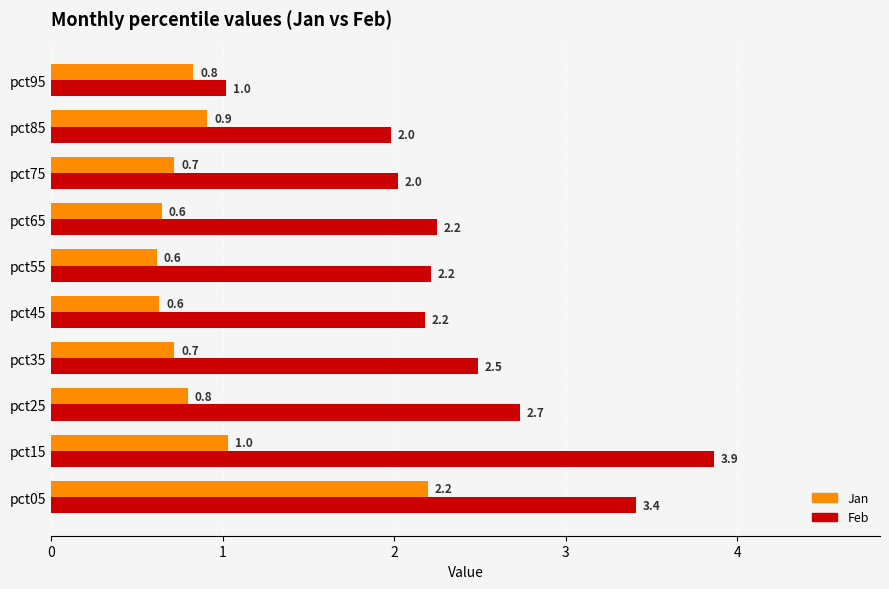

What is the difference between the maximum and minimum values in the Jan series?

1.6